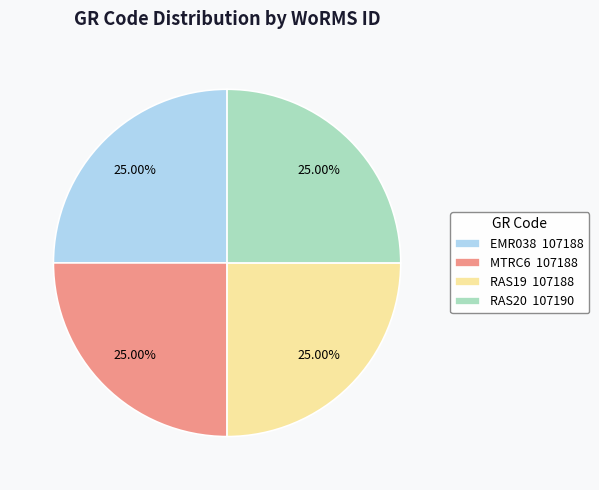

Approximately how many times larger is the value at EMR038 107188 compared to MTRC6 107188?

1.0